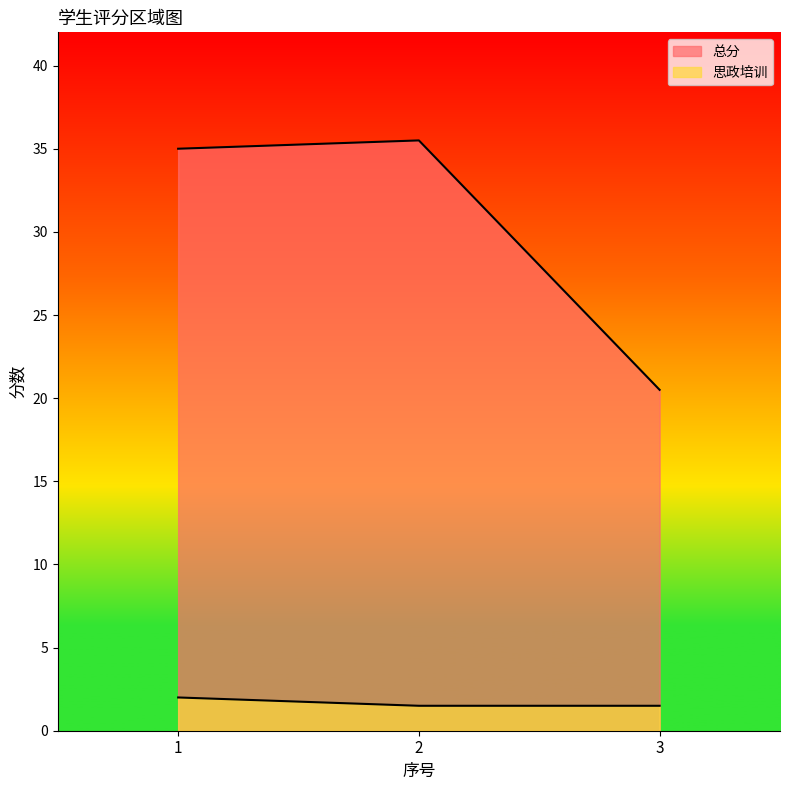

Between 3 and 1, which is larger?

1